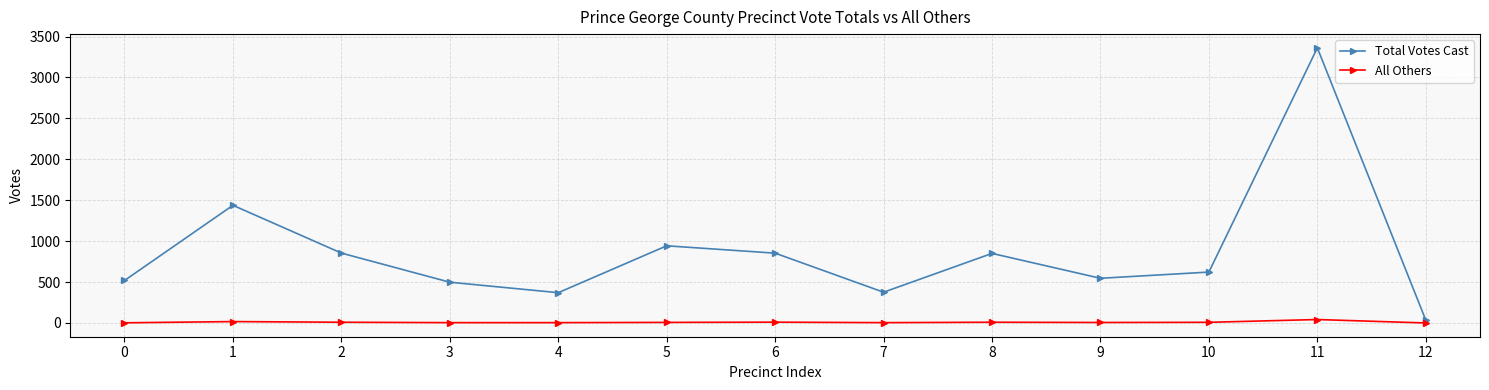

Which series changed the most between 3 and 7?

Total Votes Cast